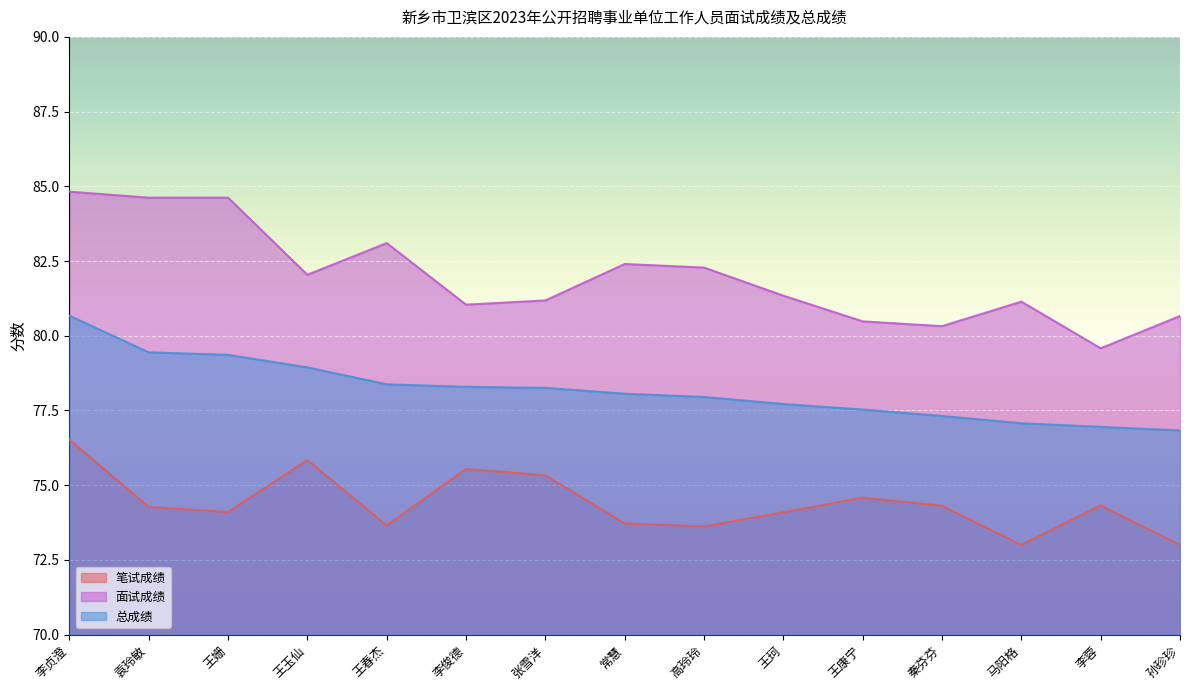

What is the label of the 9th point from the left?

高玲玲